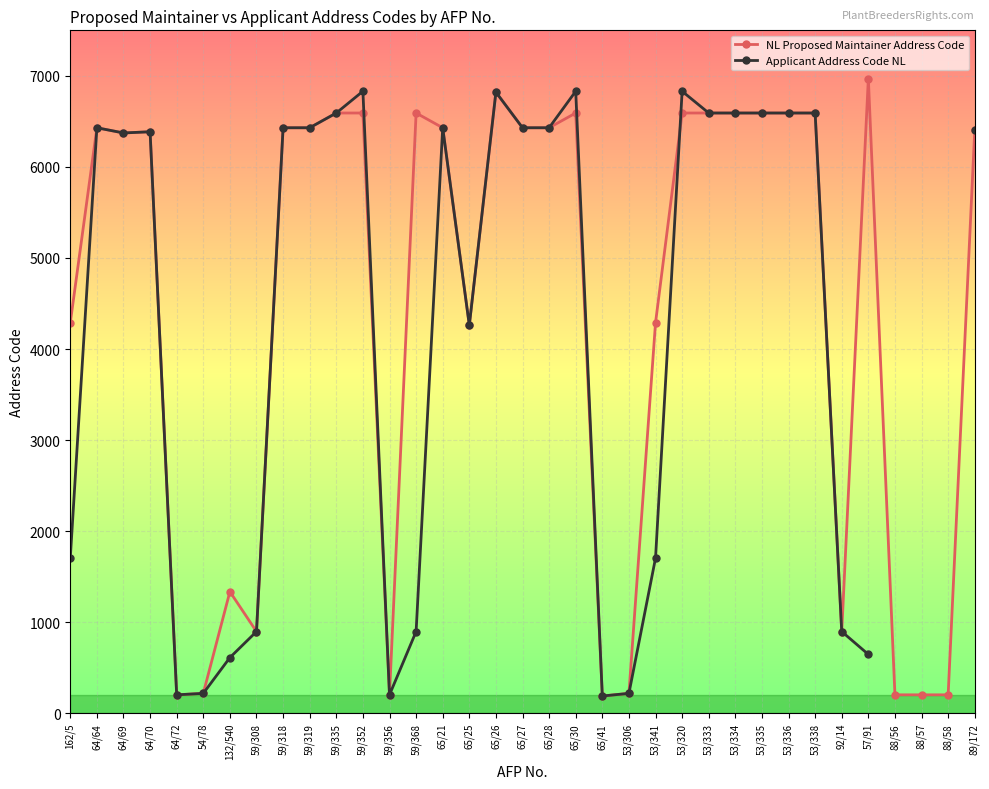

Rank the series at 65/25 from lowest to highest value.

NL Proposed Maintainer Address Code, Applicant Address Code NL